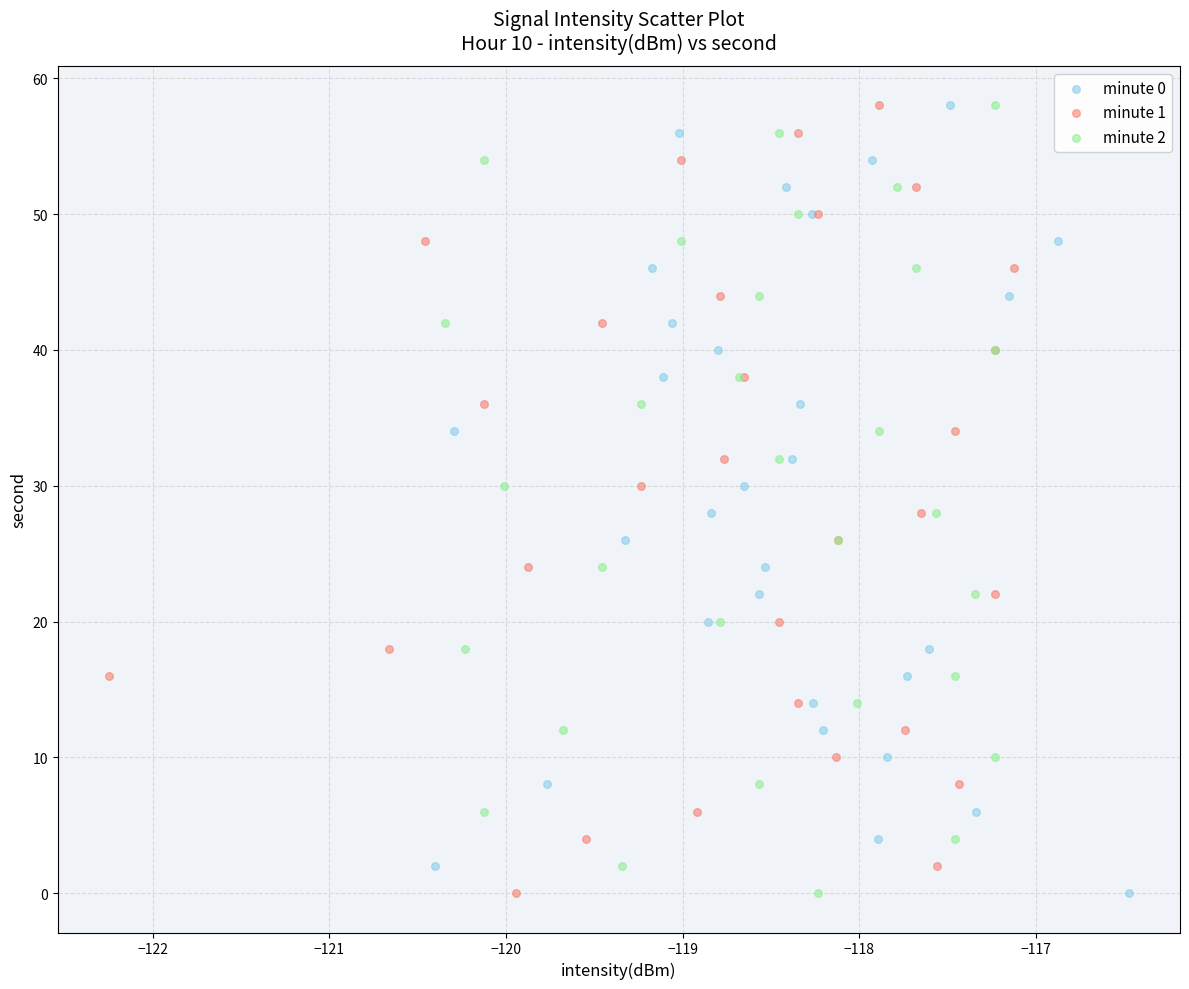

What are all the series names shown in the legend?

minute 0, minute 1, minute 2